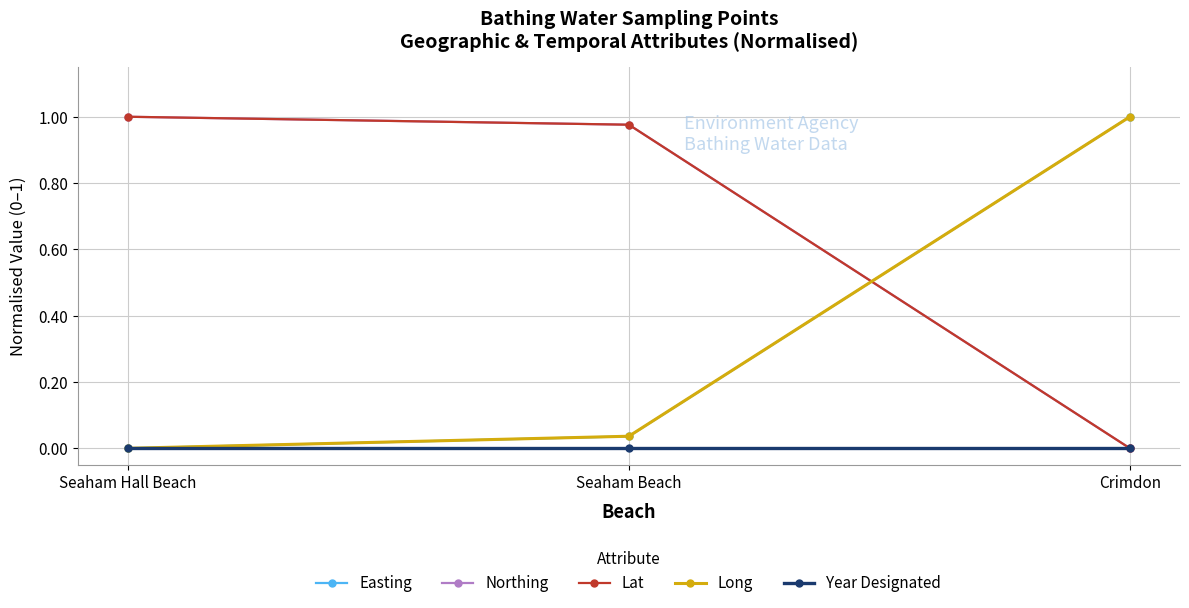

List the labels in order of Lat value, largest first.

Seaham Hall Beach, Seaham Beach, Crimdon